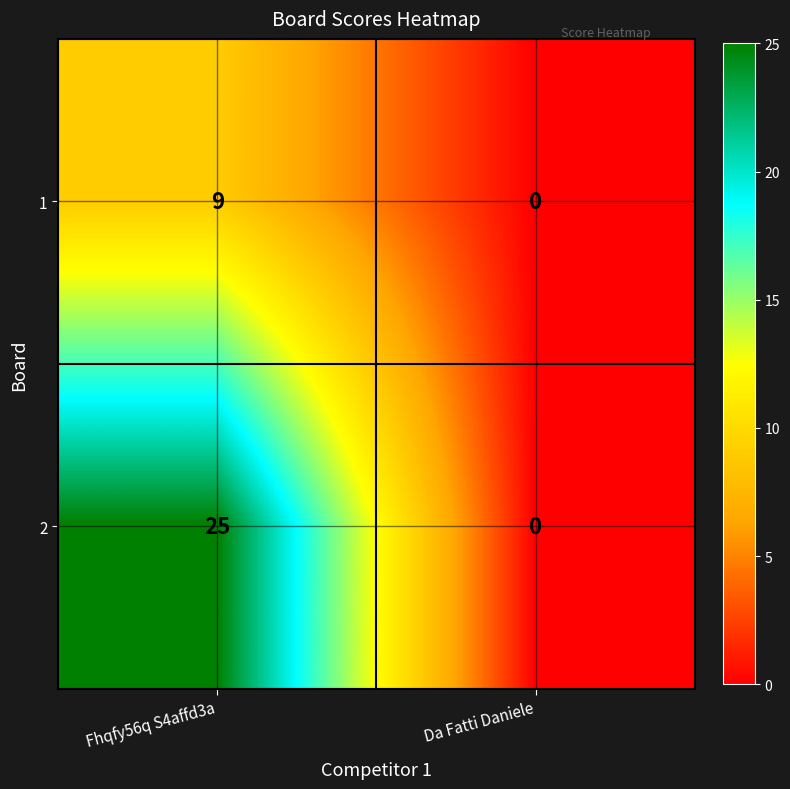

At Fhqfy56q S4affd3a, list the series in order from smallest to largest.

1, 2